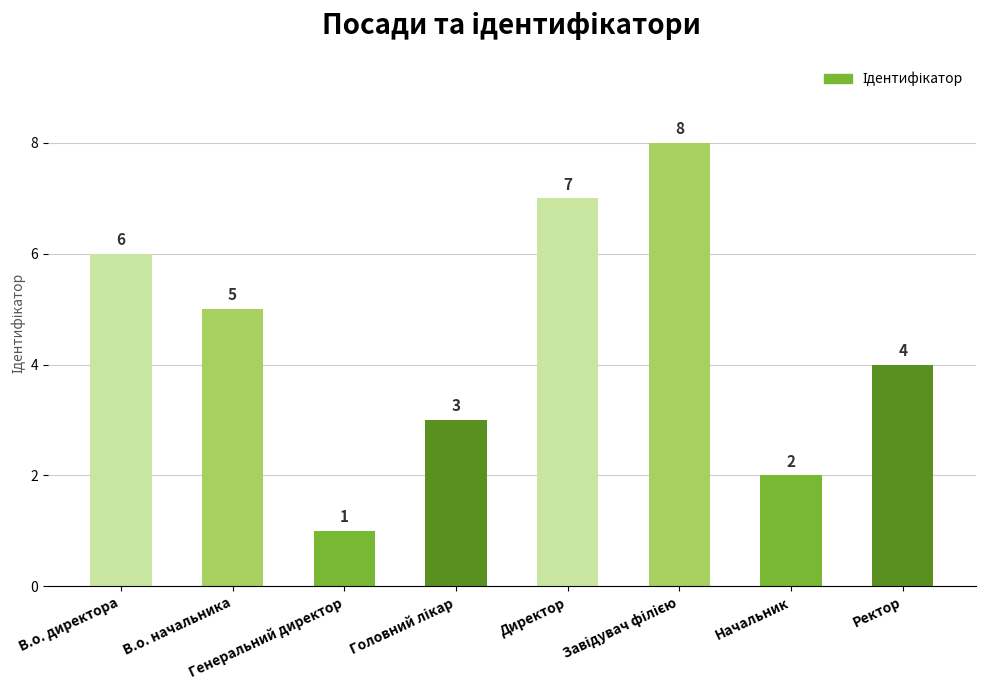

What is the sum of all values?

36